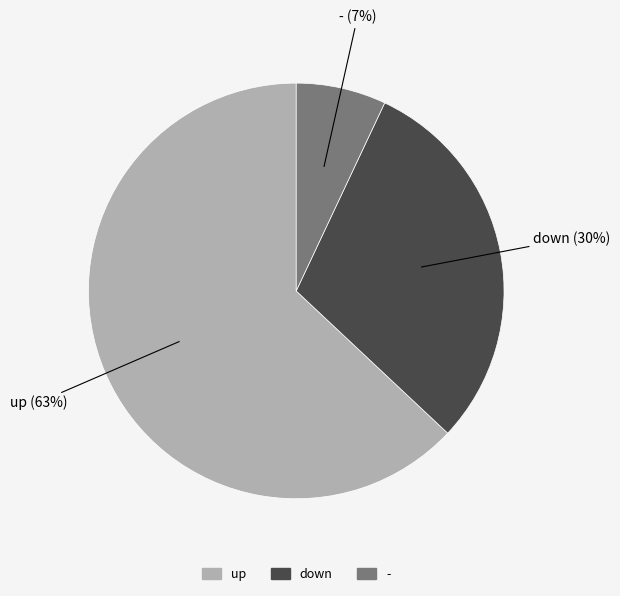

How many slices are in this pie chart?

3